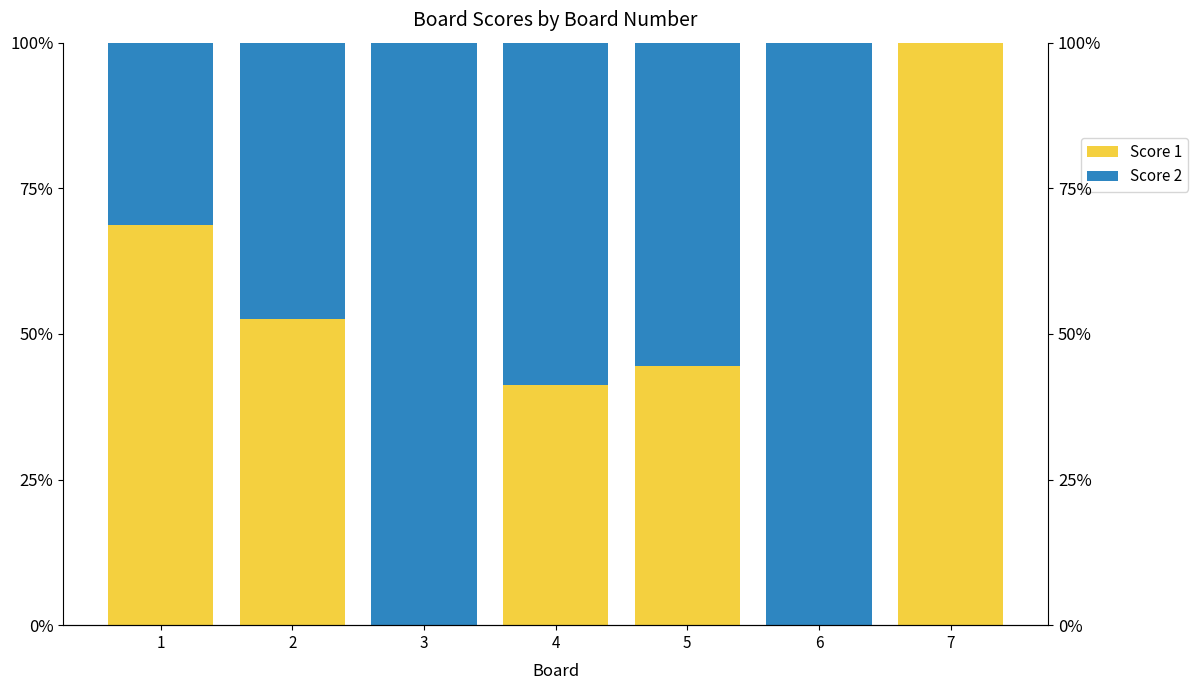

List the series in order of their peak value, lowest first.

Score 1, Score 2